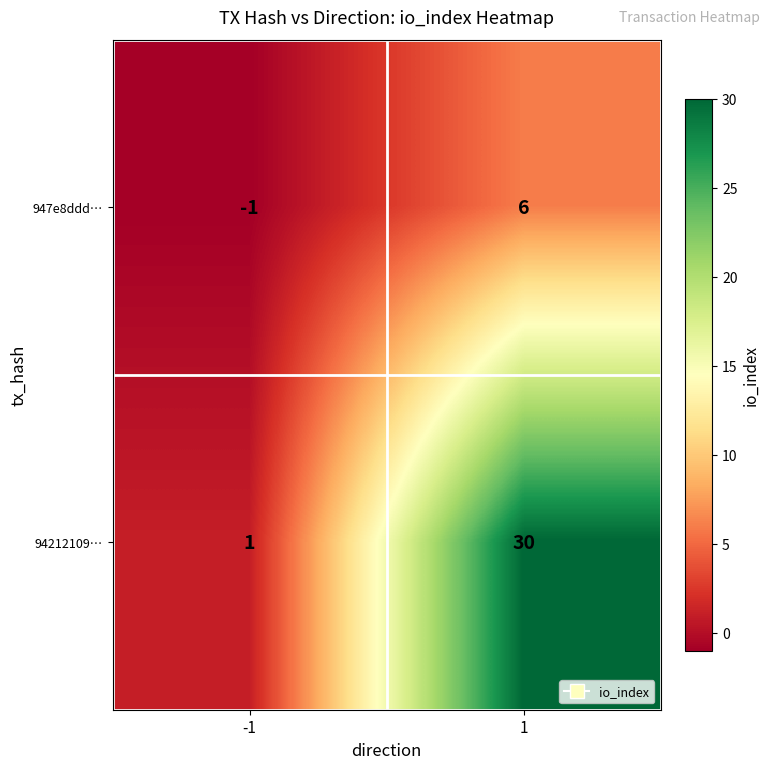

What is the maximum value for 947e8ddd…?

6